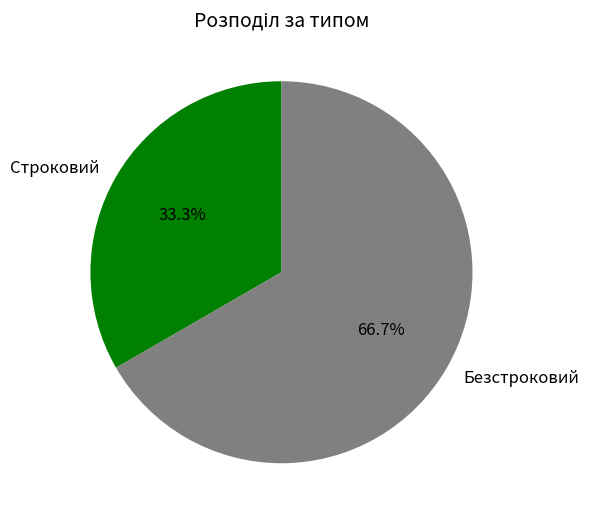

What portion of the pie excludes Безстроковий?

33.3%